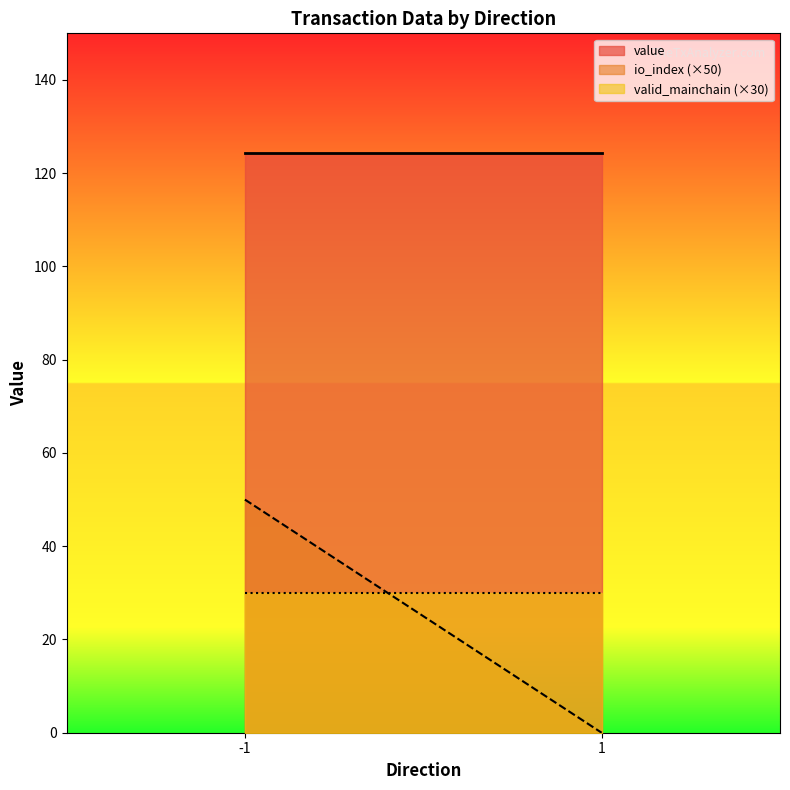

True or false: io_index and value cross at least once.

False